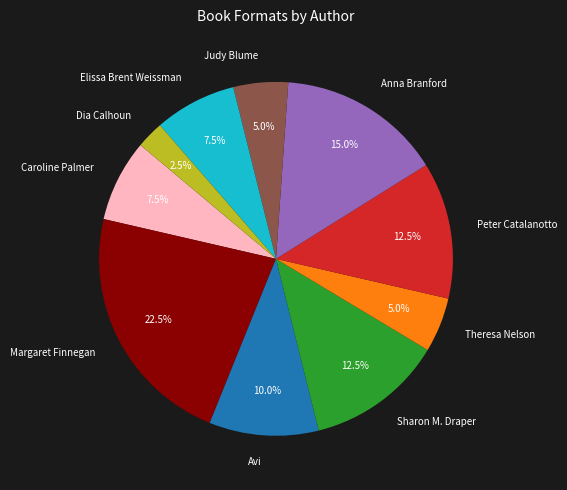

What percentage do Peter Catalanotto and Dia Calhoun together represent?

15.0%